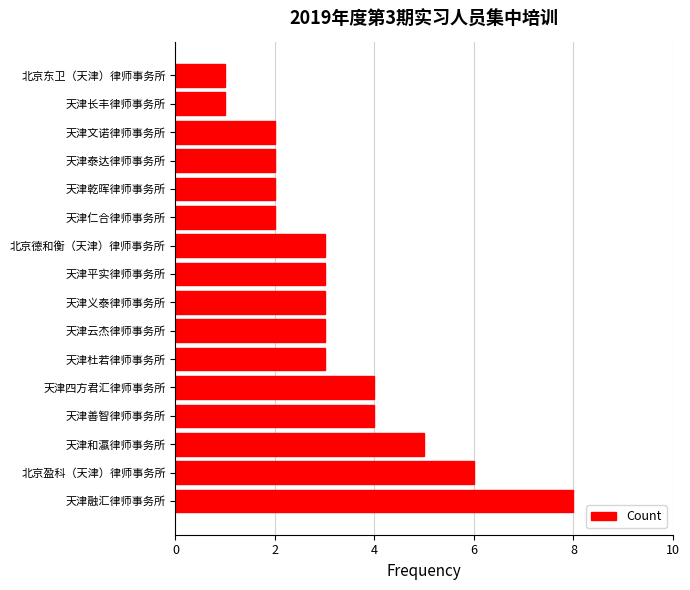

What is the sum of all values?

52